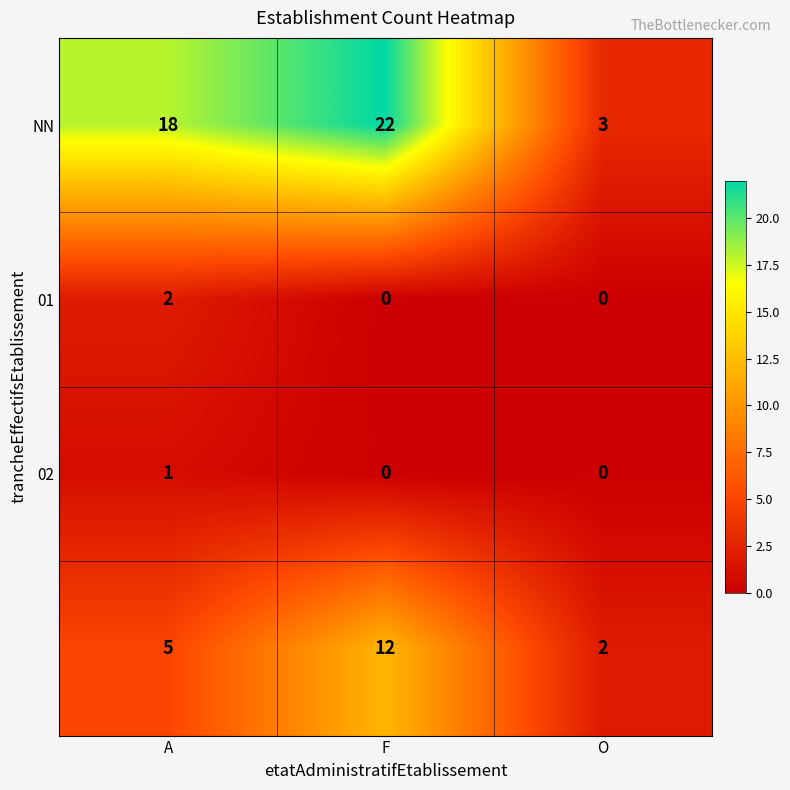

What is the difference between the highest and lowest values at O?

3